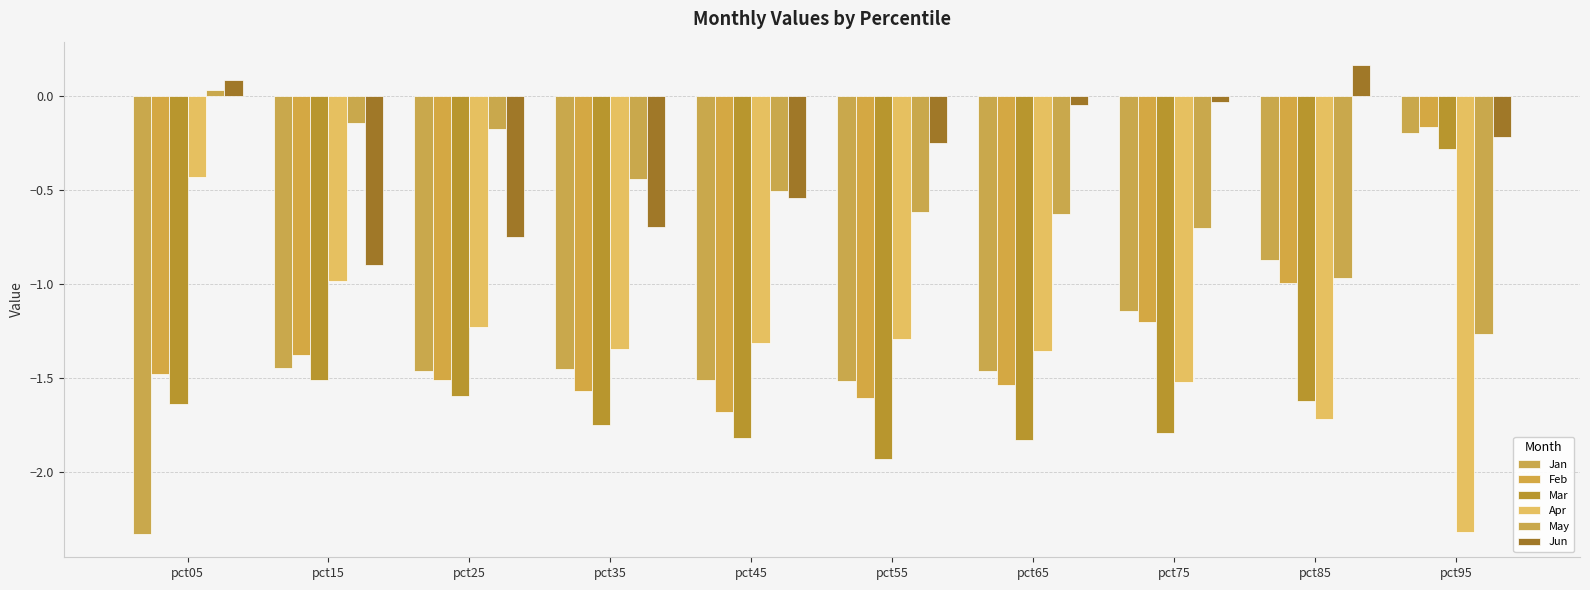

How many data points in Jan are above -1?

2